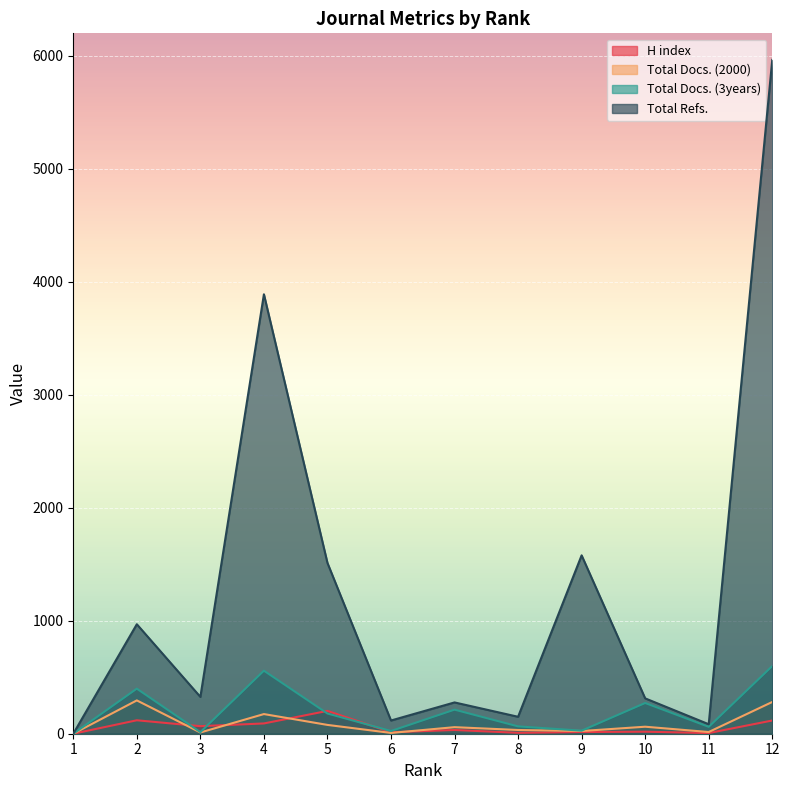

What value does the H index series have at 6, to the nearest 5?

15